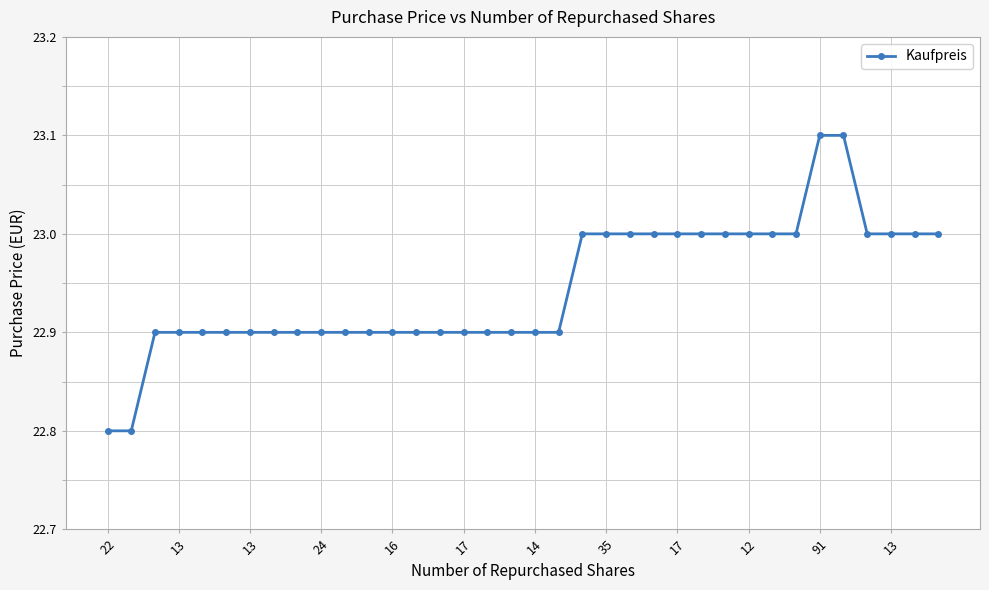

What is the difference between the maximum and second lowest values?

0.3